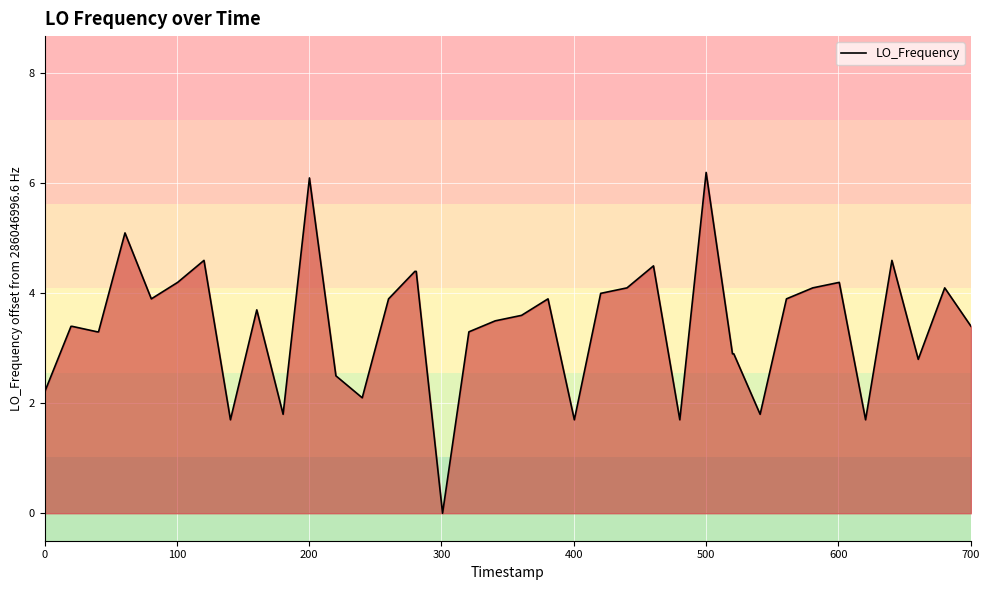

What is the difference between the maximum and minimum values?

6.2